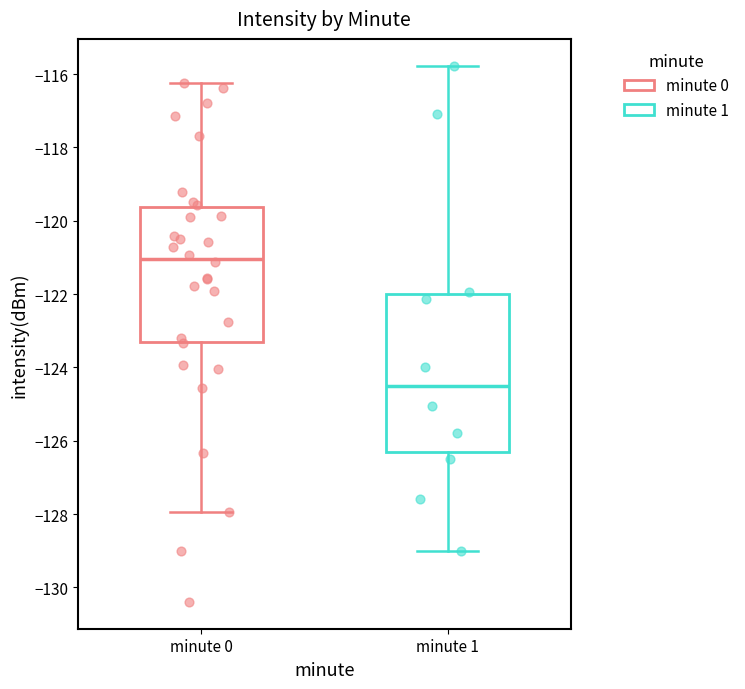

Reading left to right, transcribe this box plot: for each box, give where its median line is, the range the box spans, and where its two whiskers end, as read against the y-axis. The values are not printed on the chart, so give them approximately, as read against the axis.

minute 0: median -121.0, box -123.2 to -119.6, whiskers -128.0 to -116.2
minute 1: median -124.6, box -126.4 to -122.0, whiskers -129.0 to -115.8